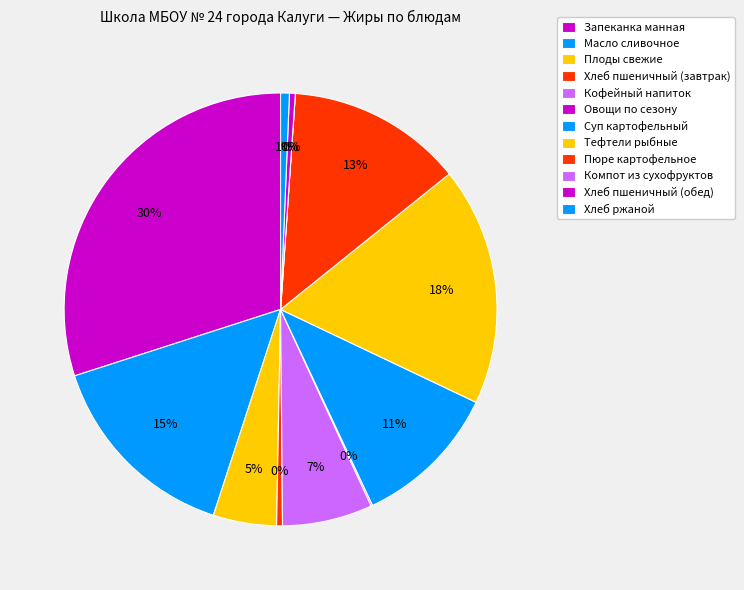

The Хлеб пшеничный (обед) slice represents 0% of the pie. True or false?

True